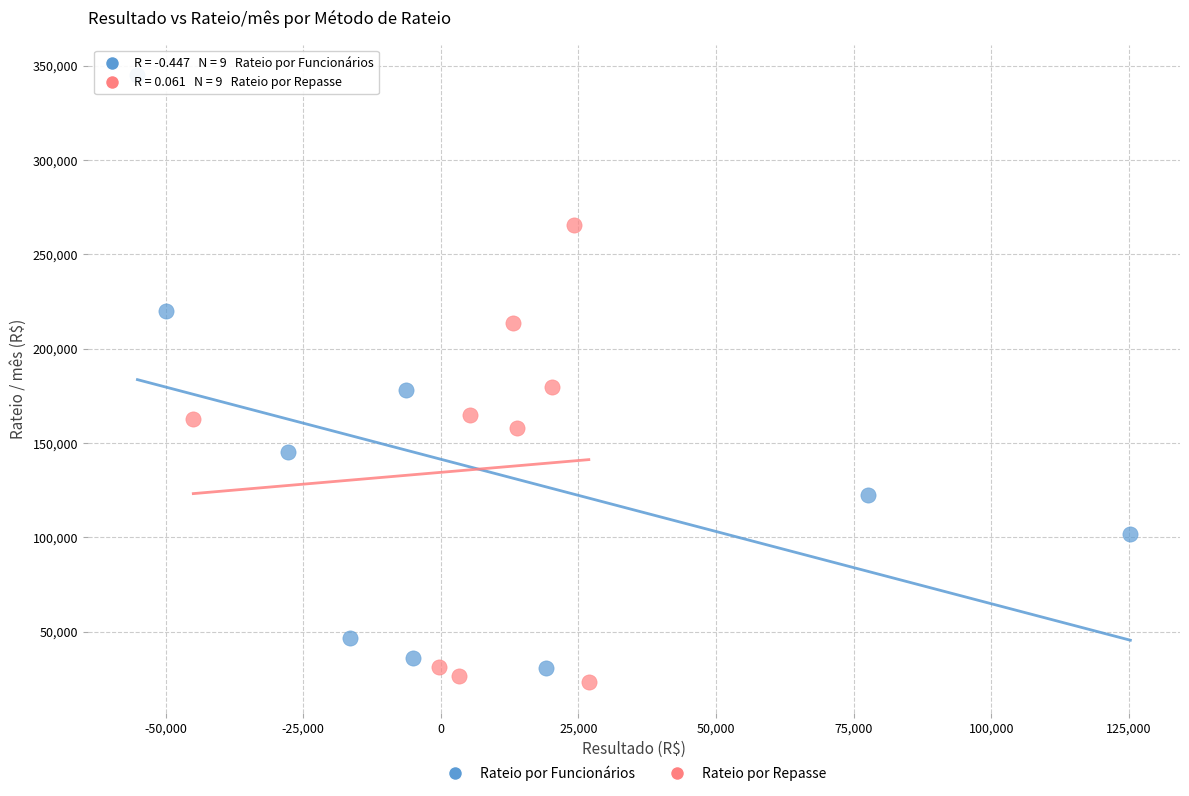

Which series has the widest spread of Y values?

Rateio por Funcionários